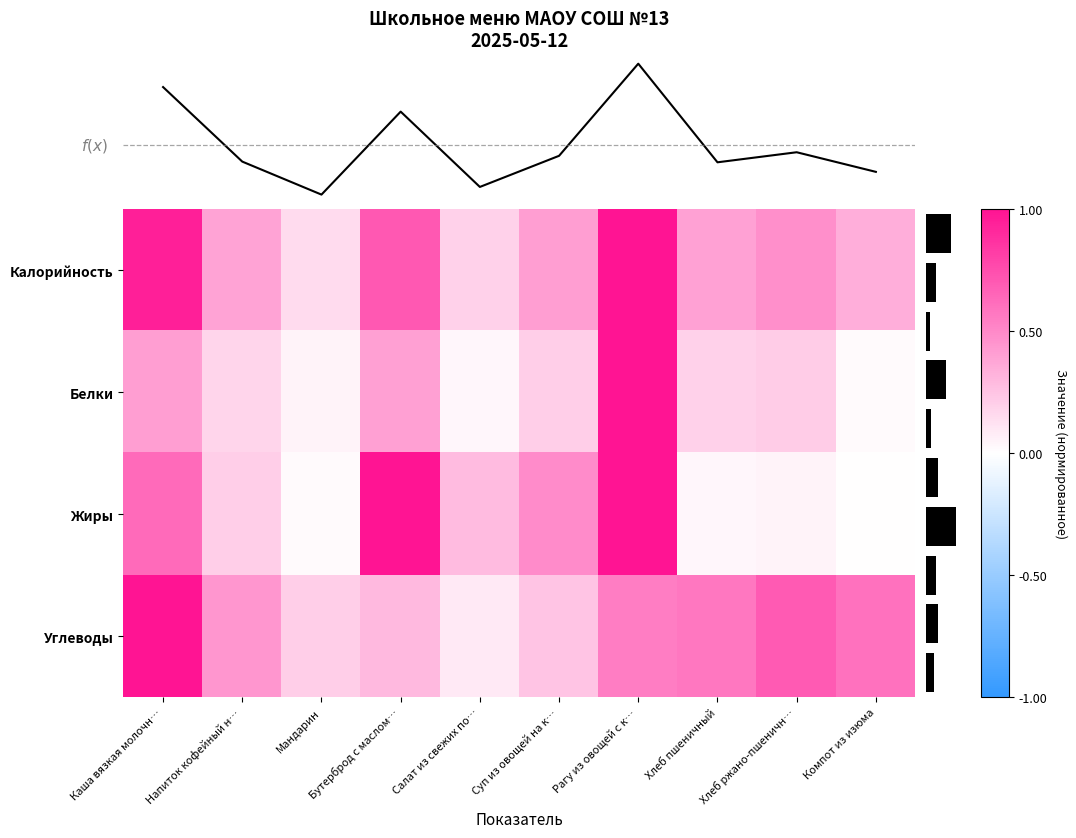

Between Бутерброд с маслом… and Хлеб ржано-пшеничн…, which series saw the biggest shift?

Жиры